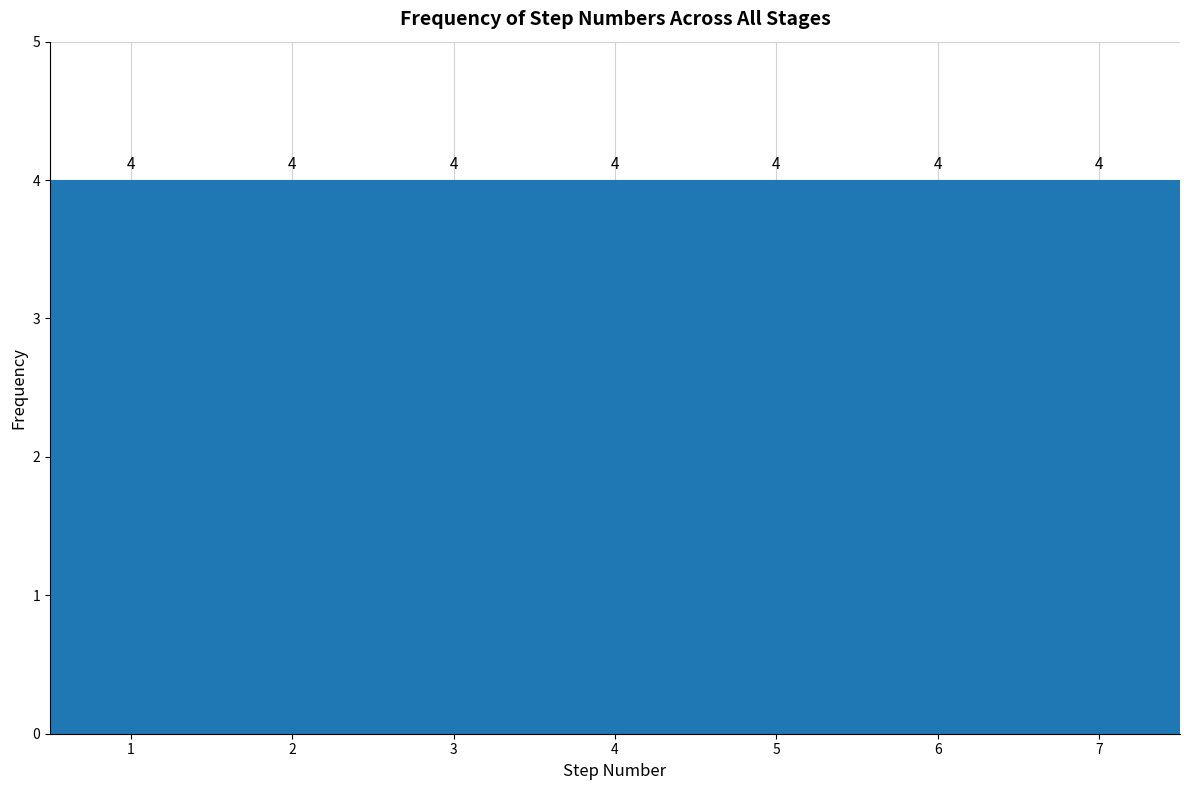

What is the height of the bar covering 4.5 to 5.5 on the x-axis?

4